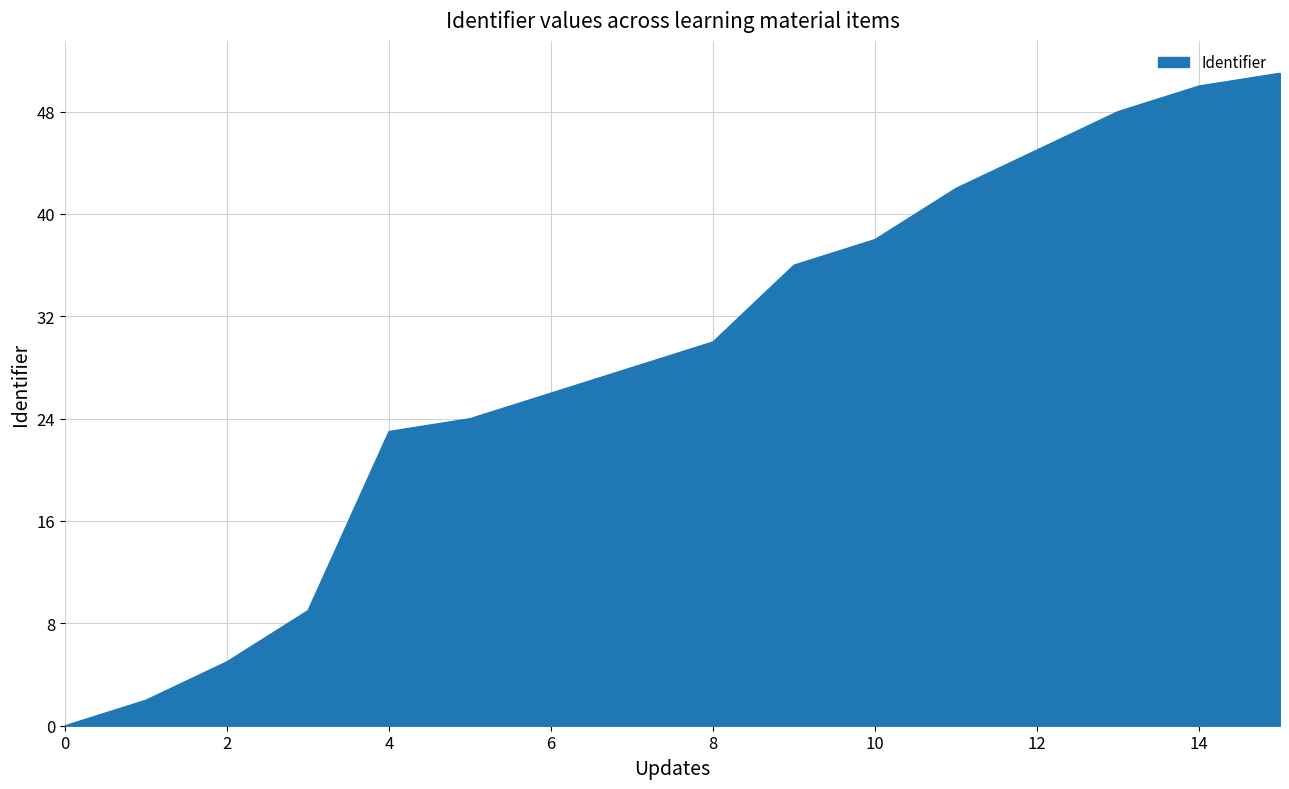

What is the difference between the maximum and minimum values?

51